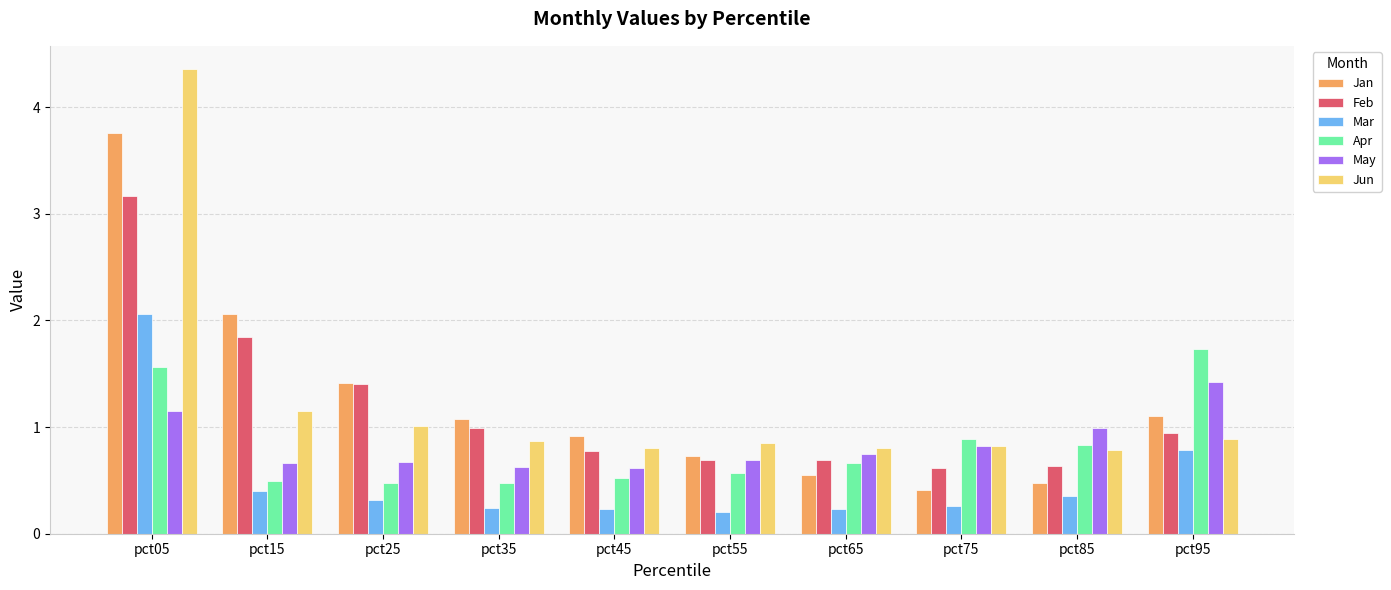

Is the value of Feb at pct85 greater than the value of Mar at pct15?

Yes